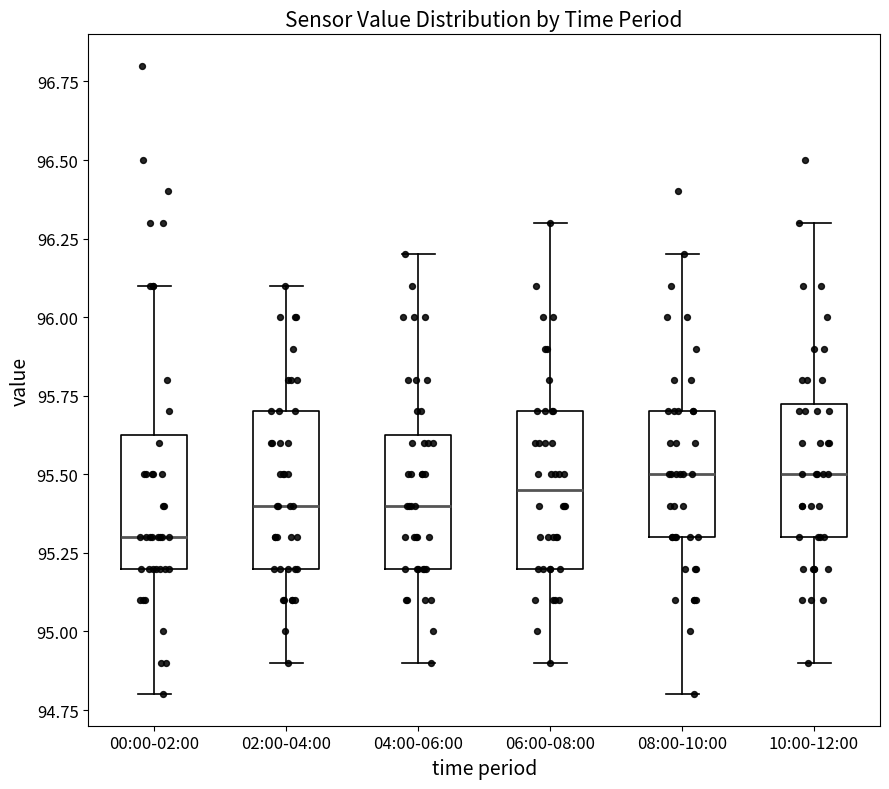

Where does the lower whisker of the box for 02:00-04:00 end on the y-axis? The values are not printed on the chart, so give them approximately, as read against the axis.

94.90